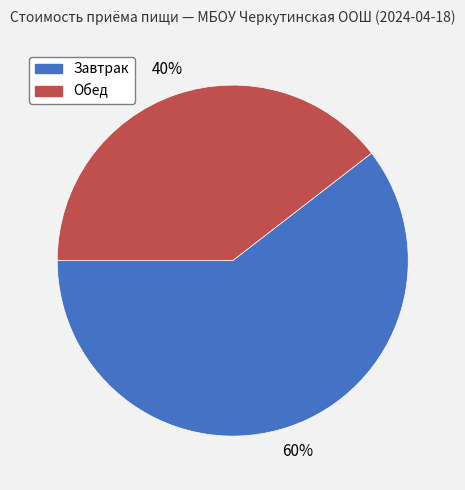

The Обед slice represents 34% of the pie. True or false?

False